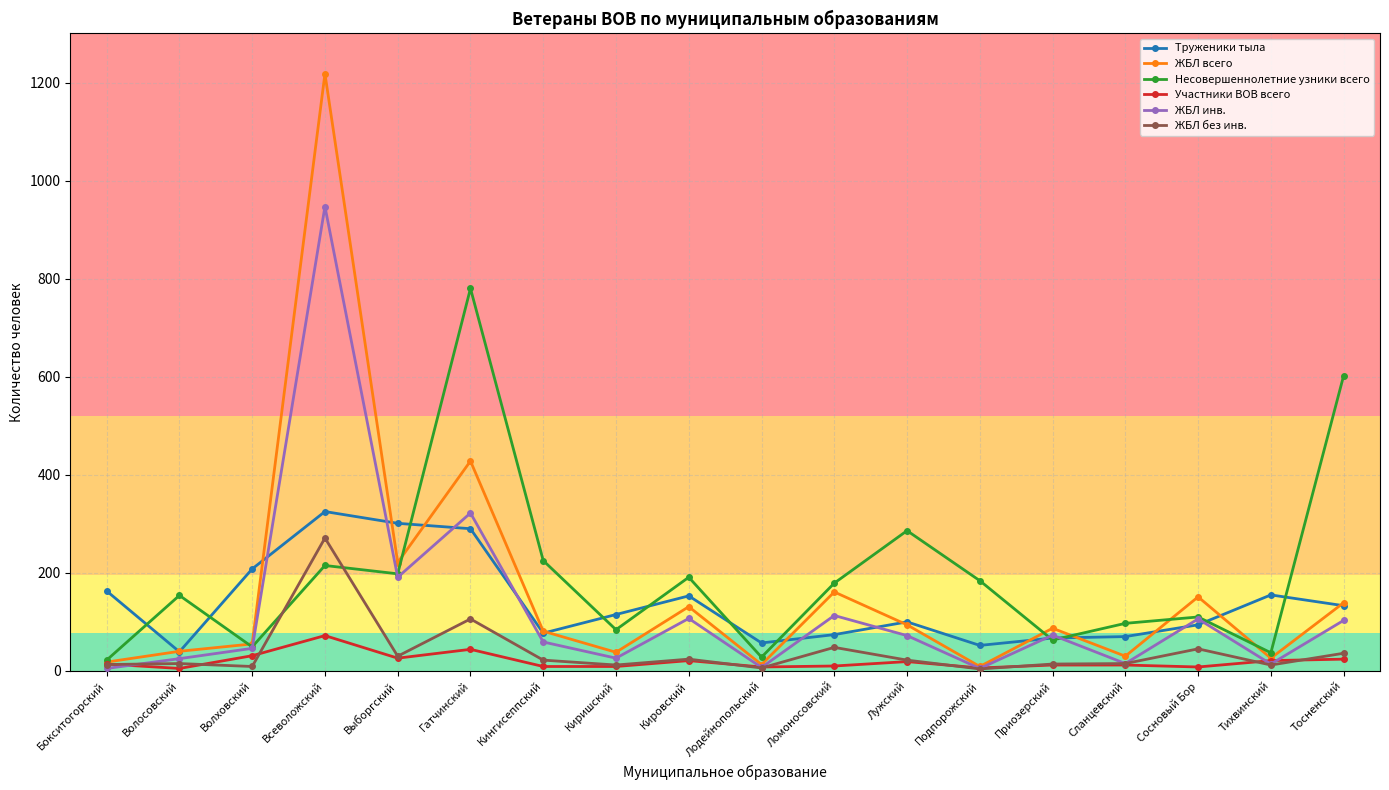

What is the difference between the maximum and minimum values in the ЖБЛ всего series?

1209